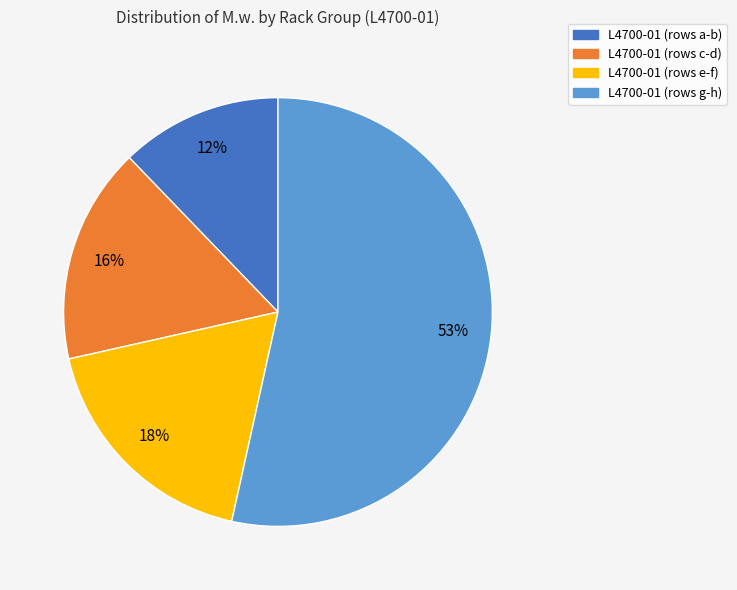

To the nearest percent, what is the difference between the largest and smallest slice percentages?

41%